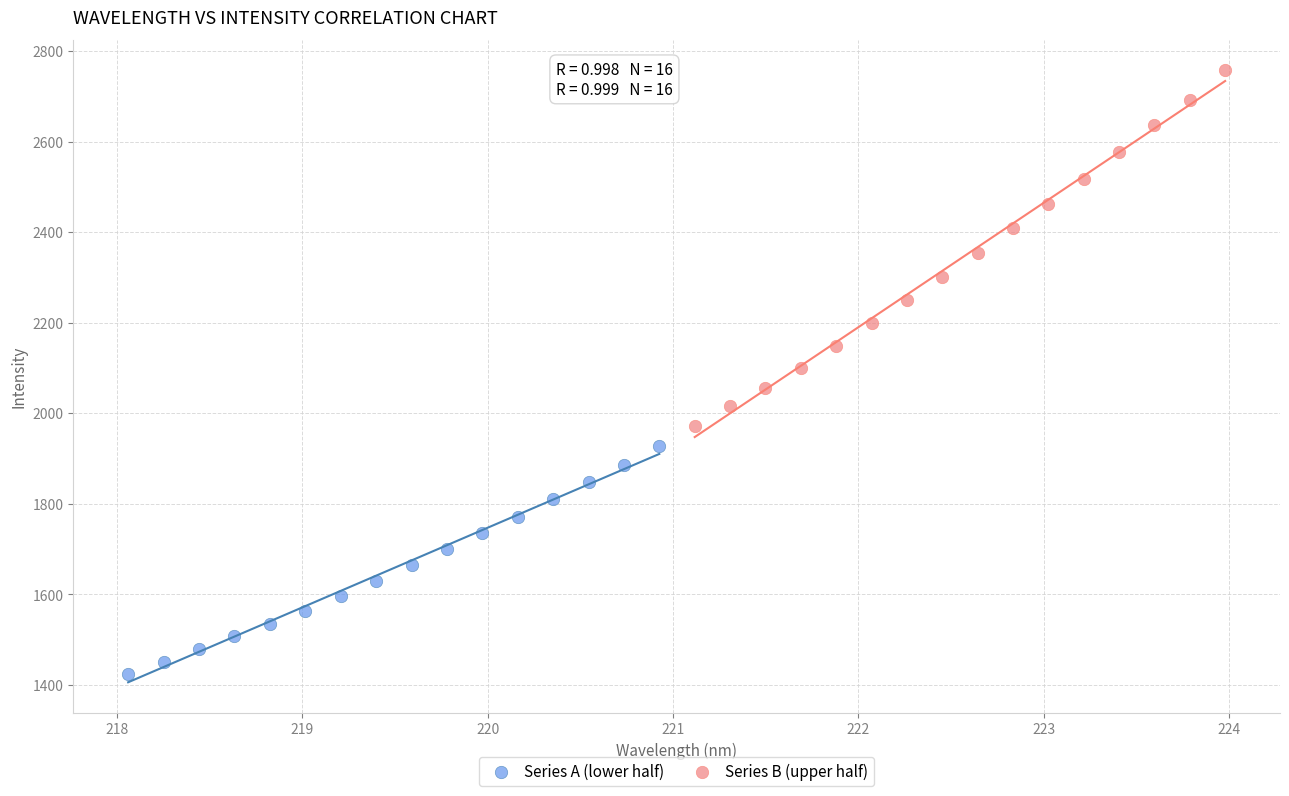

Which series has the largest Y range (max minus min)?

Series B (upper half)